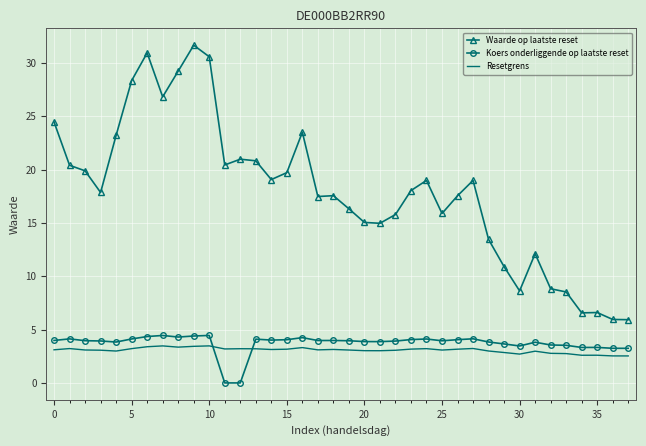

Which series has the largest total across all categories?

Waarde op laatste reset